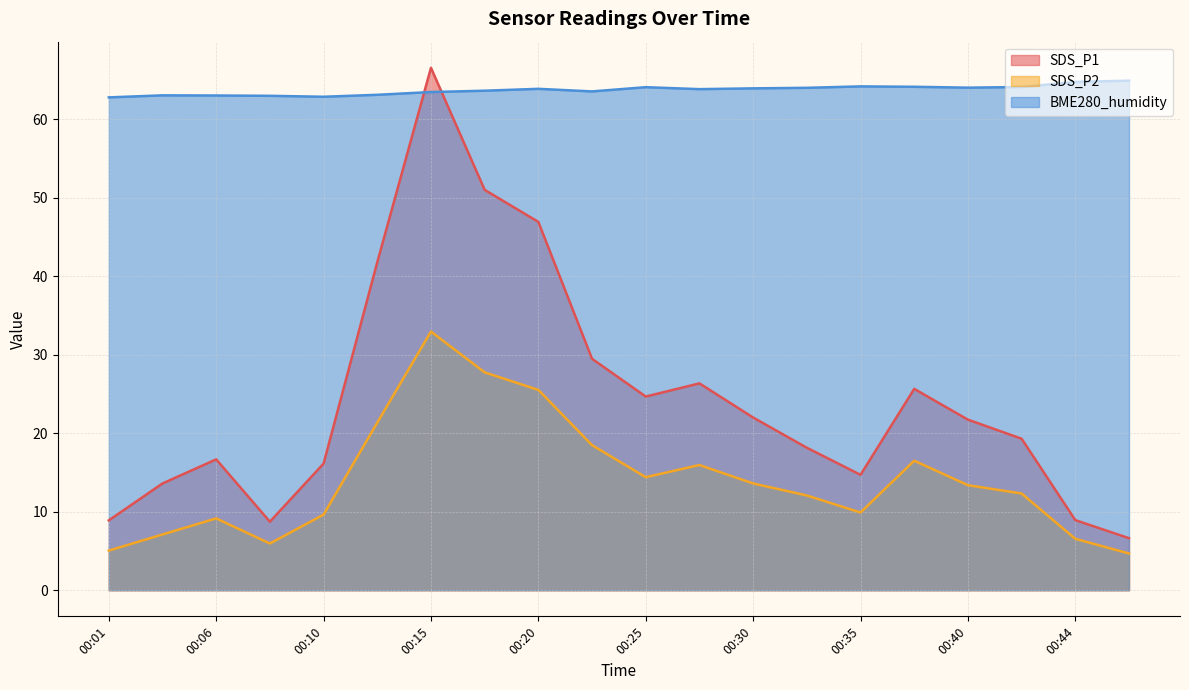

What is the total value across all series at 00:37?

106.3